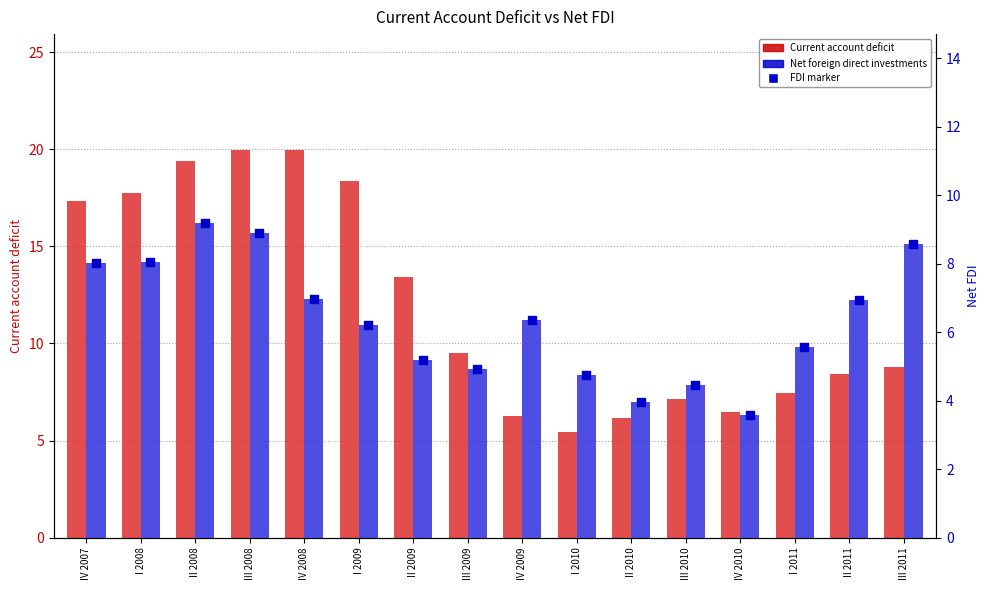

Which series contains the lowest Y value?

Net foreign direct investments